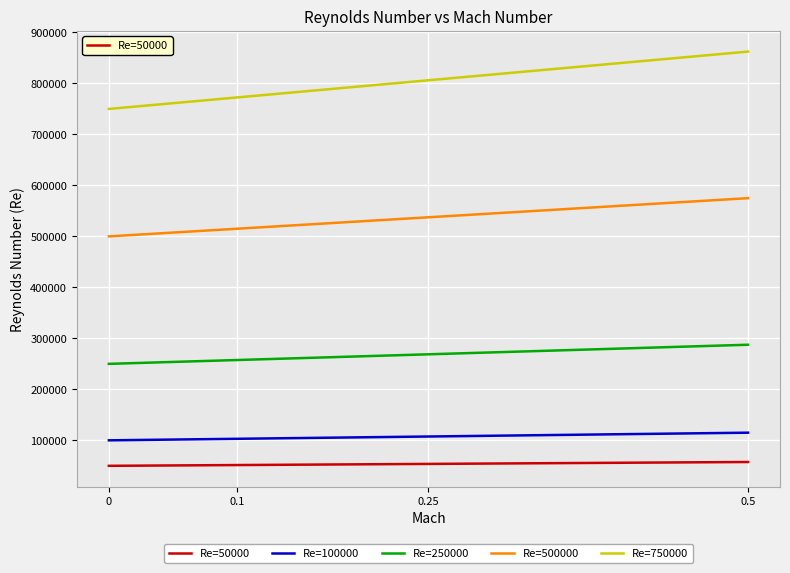

True or false: Re=750000 and Re=50000 cross at least once.

False